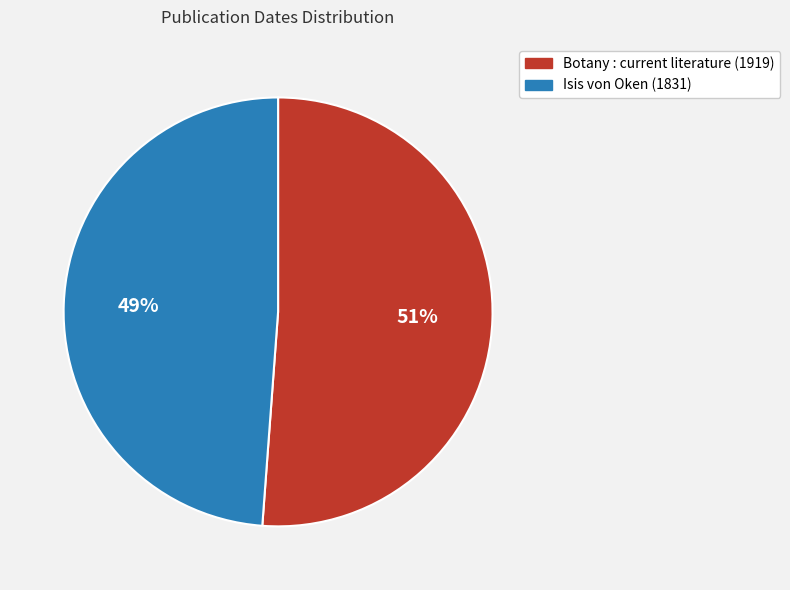

How many slices are in this pie chart?

2